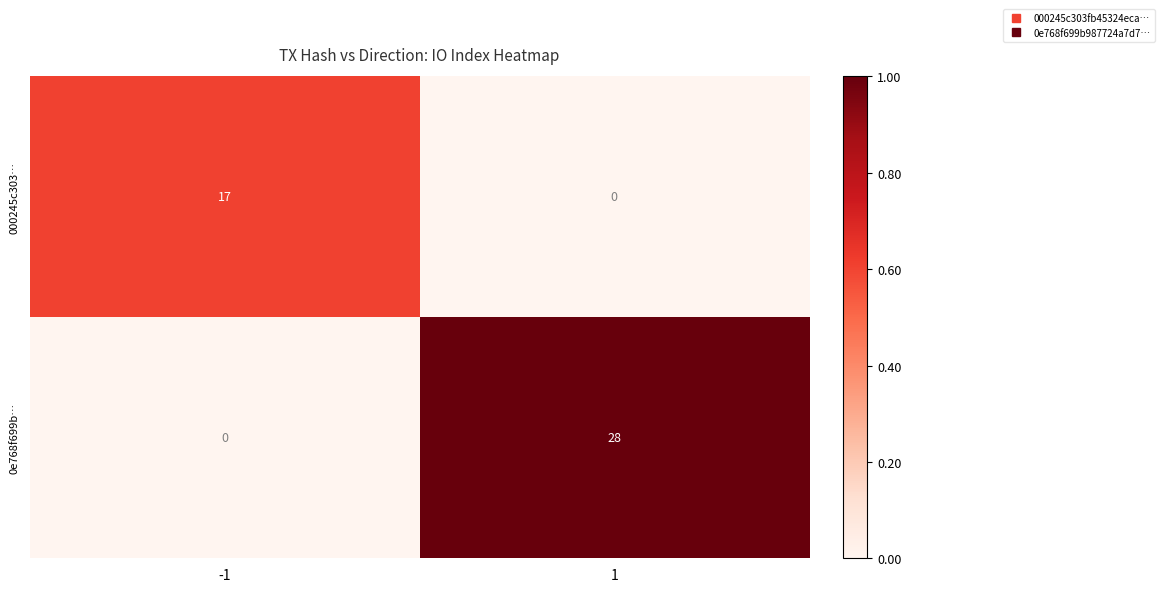

Read the 000245c303… value at -1, to the nearest 10.

20